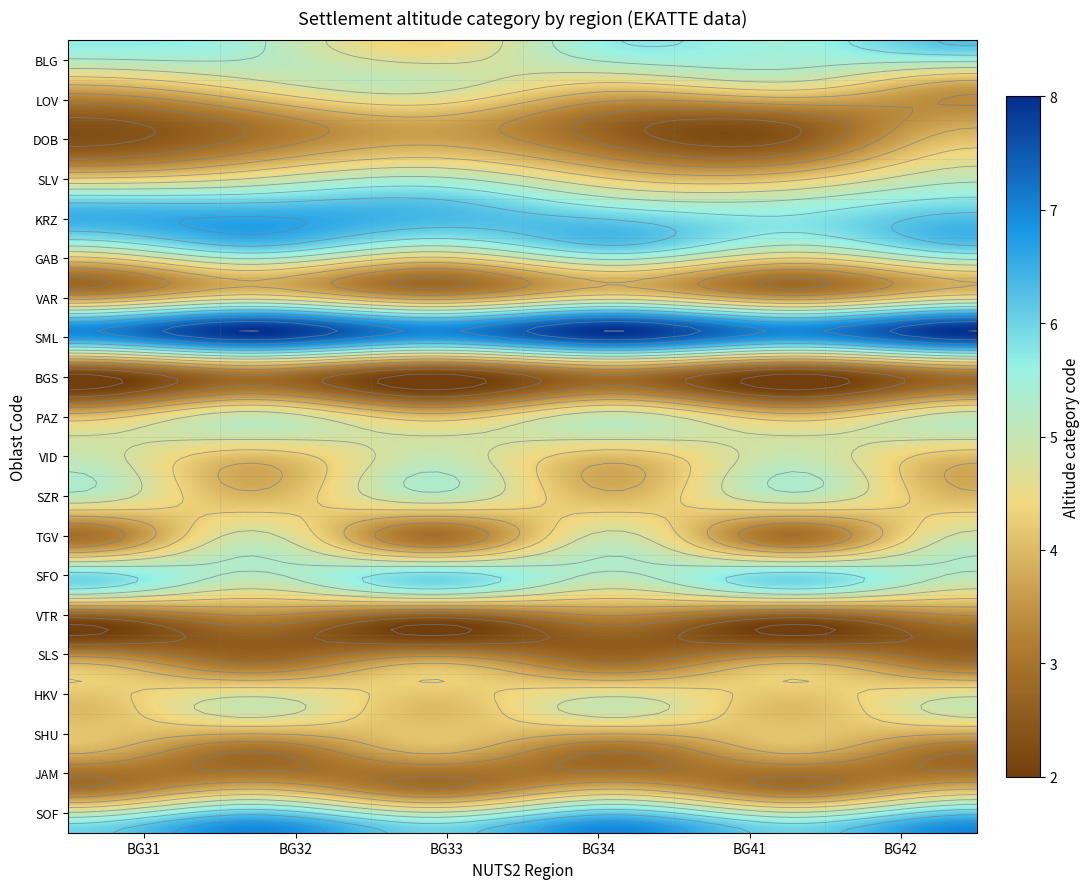

How many SFO values are between 5 and 6?

20